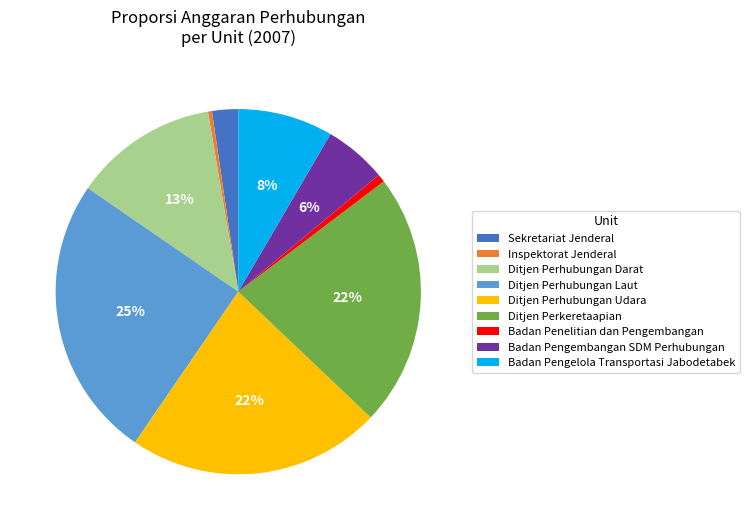

To the nearest percent, what percentage of the pie is Badan Penelitian dan Pengembangan?

1%